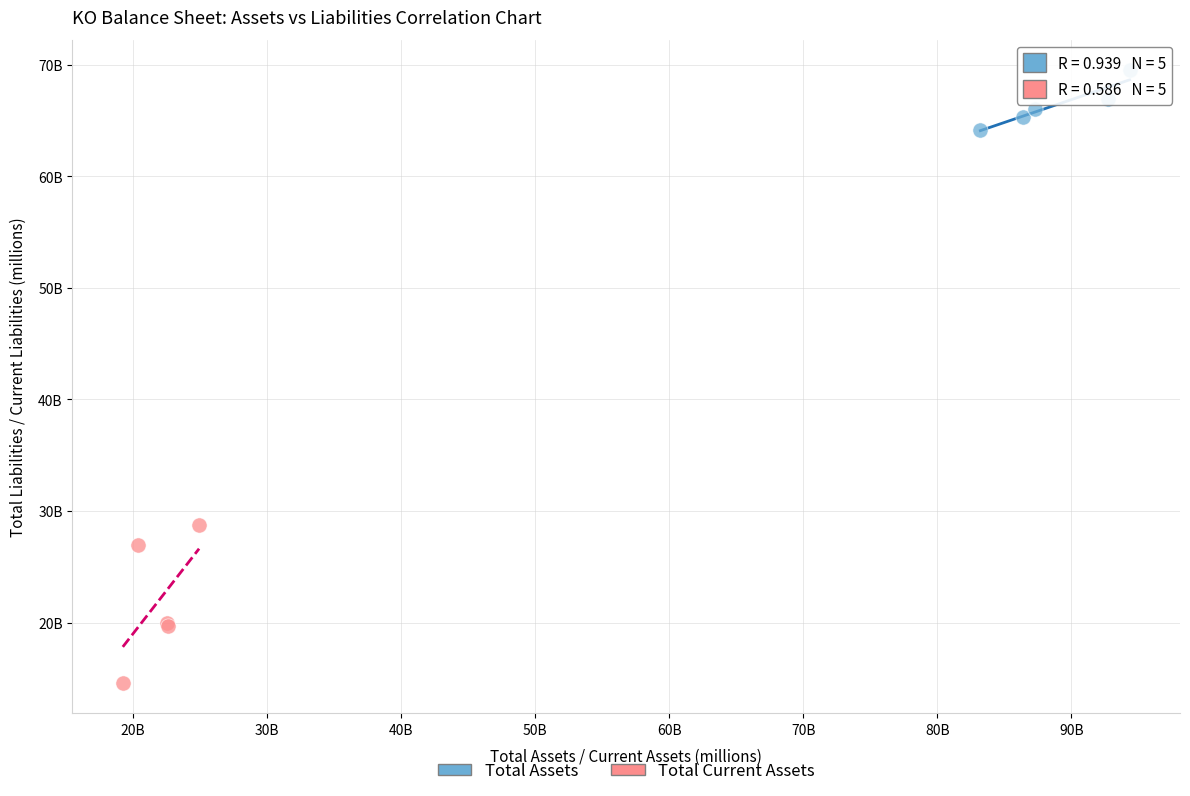

What are all the series names shown in the legend?

Total Assets, Total Current Assets